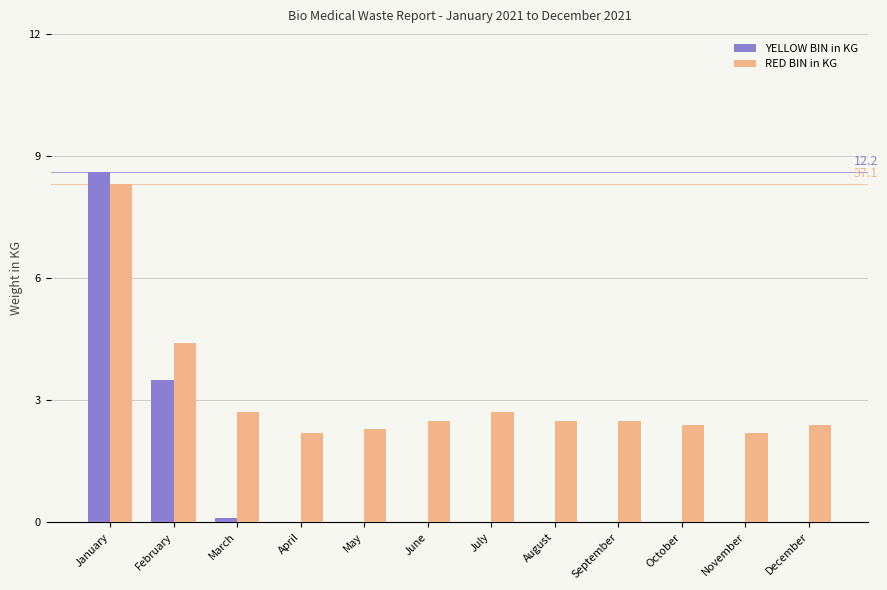

Which series has the largest total across all categories?

RED BIN in KG